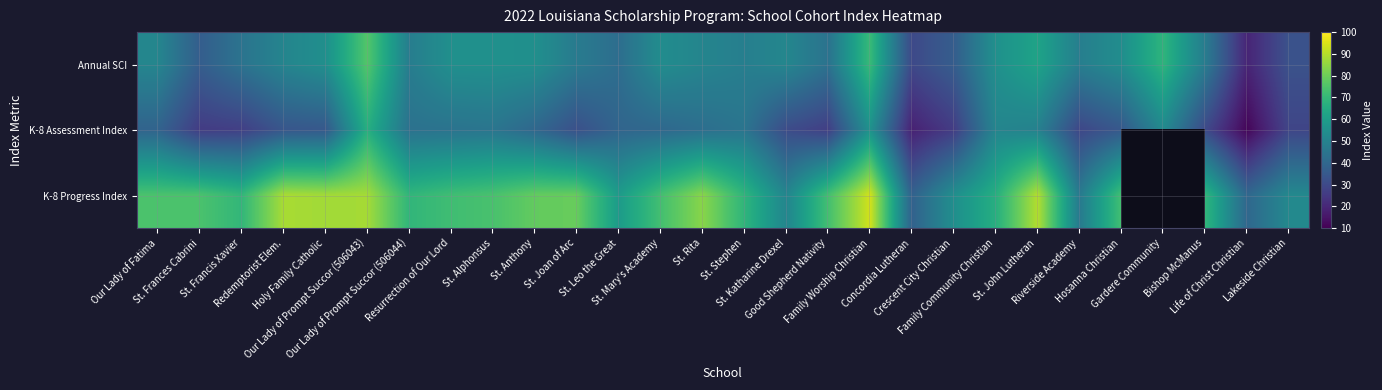

What is the total value across all series at St. John Lutheran?

201.7